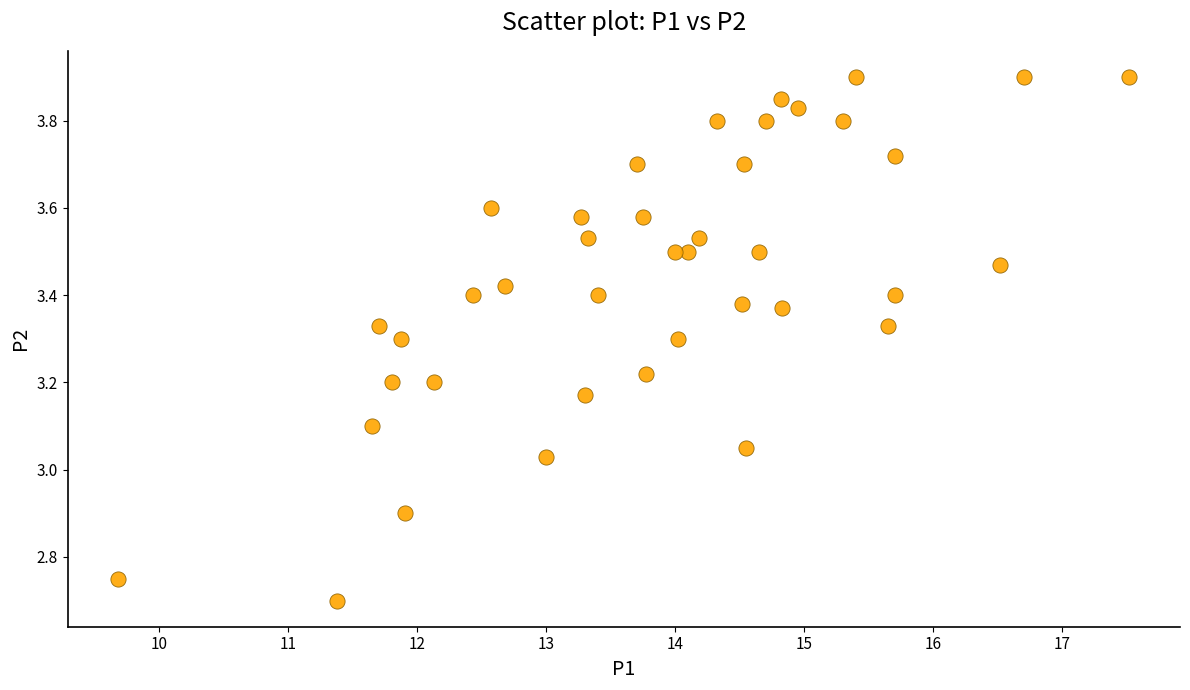

What is the range of Y values (max minus min)?

1.2